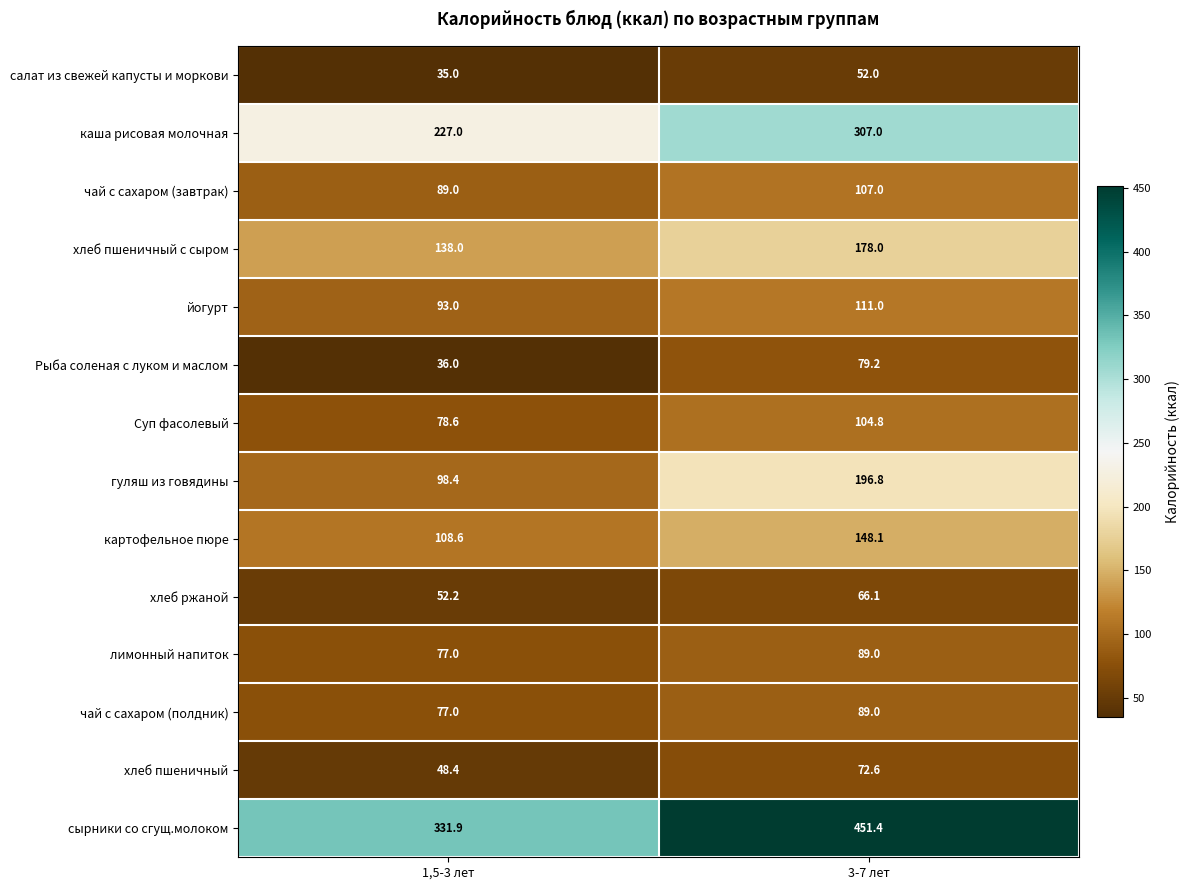

What is the difference between the maximum and minimum values in the сырники со сгущ.молоком series?

119.5